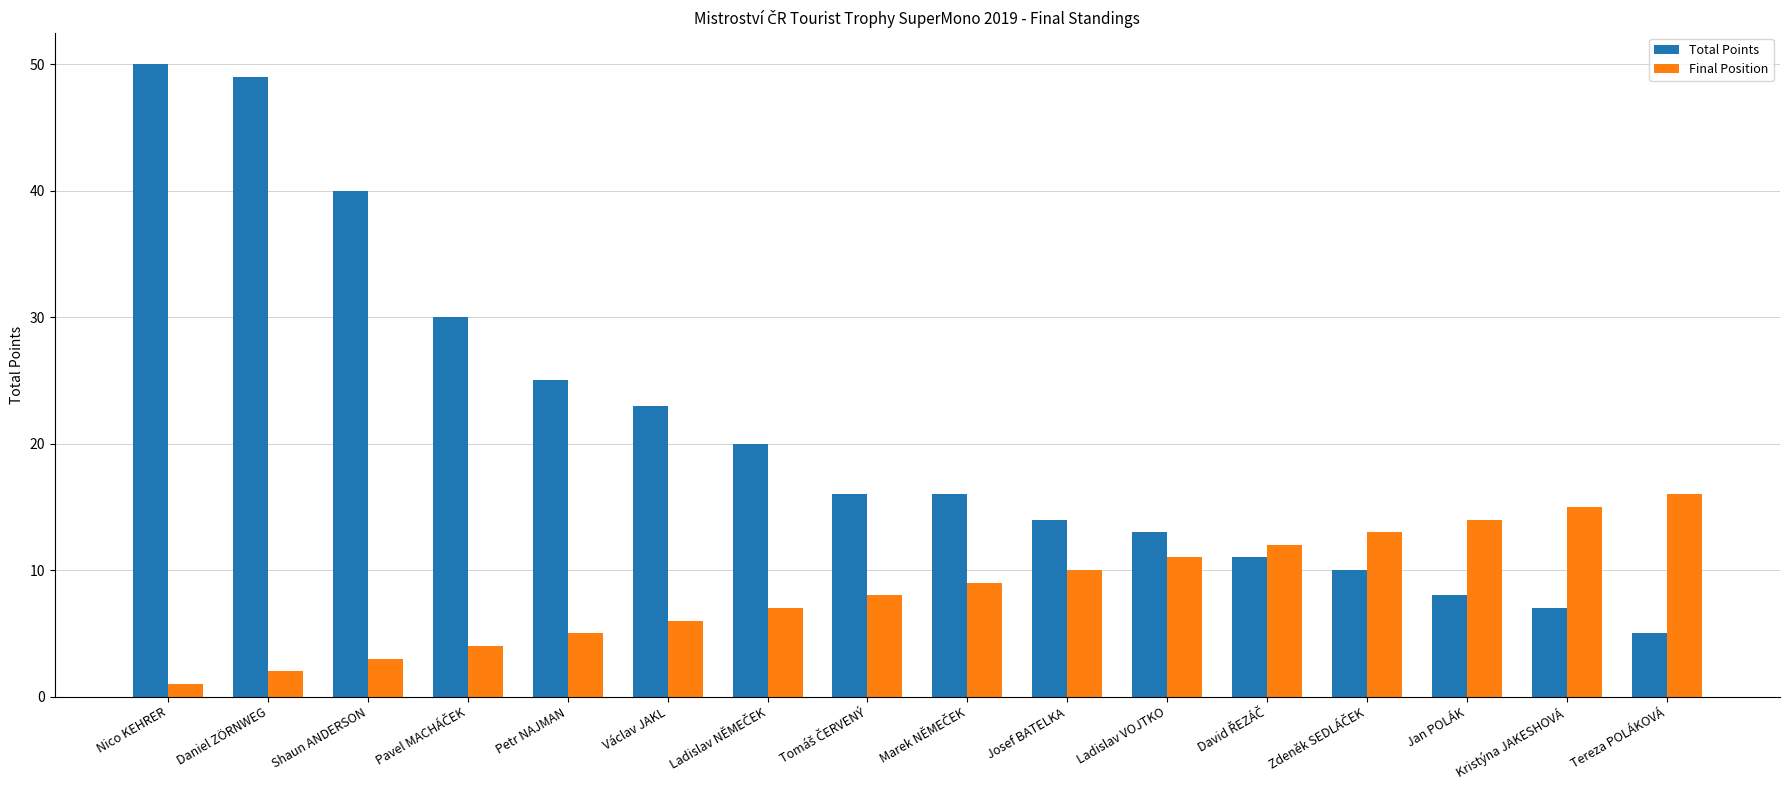

At Daniel ZÖRNWEG, list the series in order from largest to smallest.

Total Points, Final Position